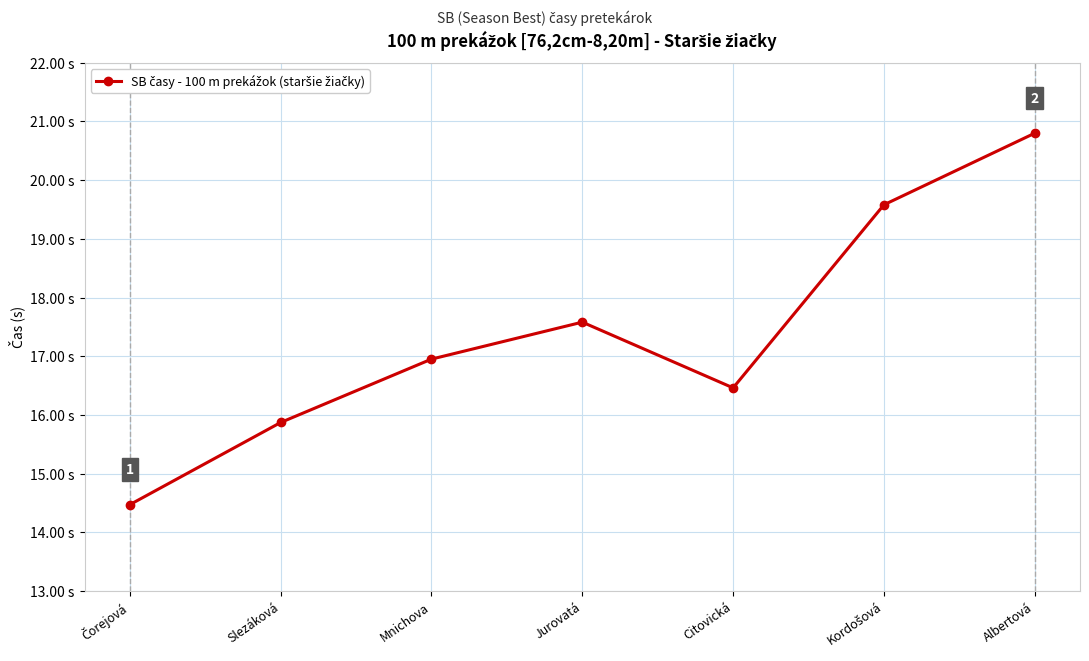

Is it true that the value at Kordošová is 19.6?

True